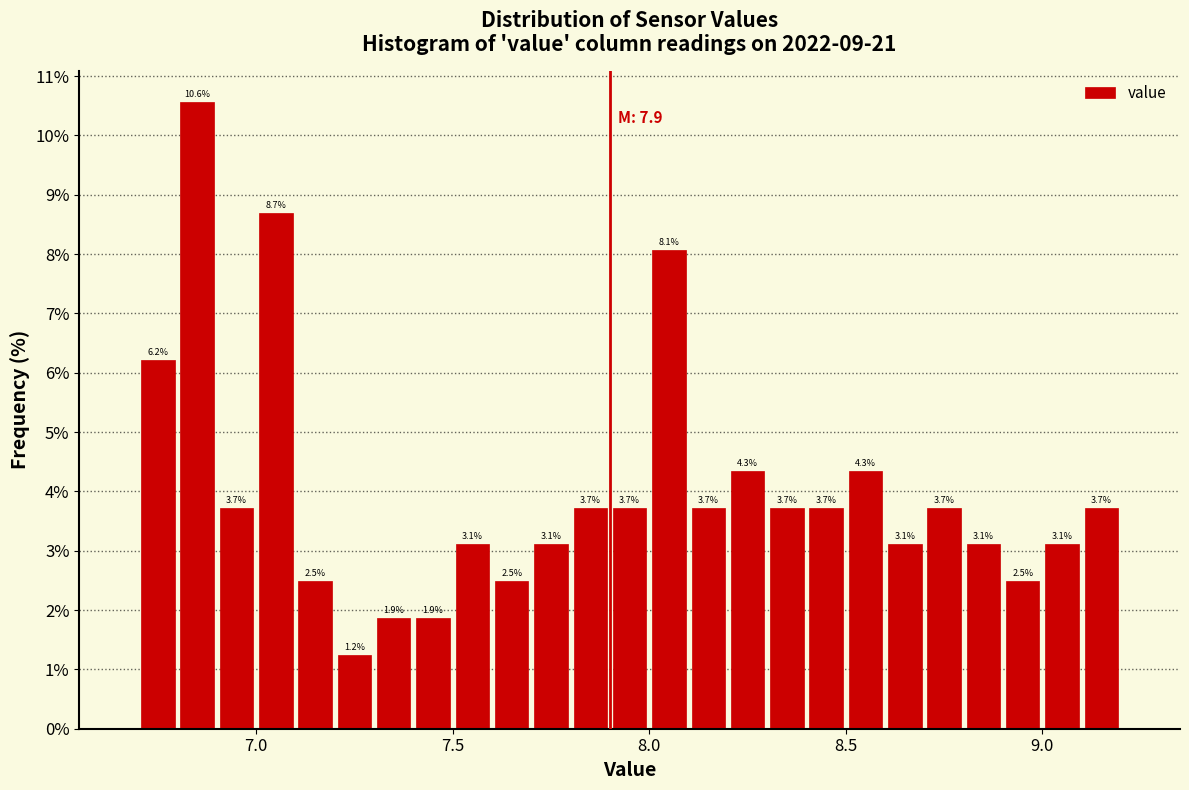

Read against the x-axis, roughly where is the centre of the tallest bar?

6.85